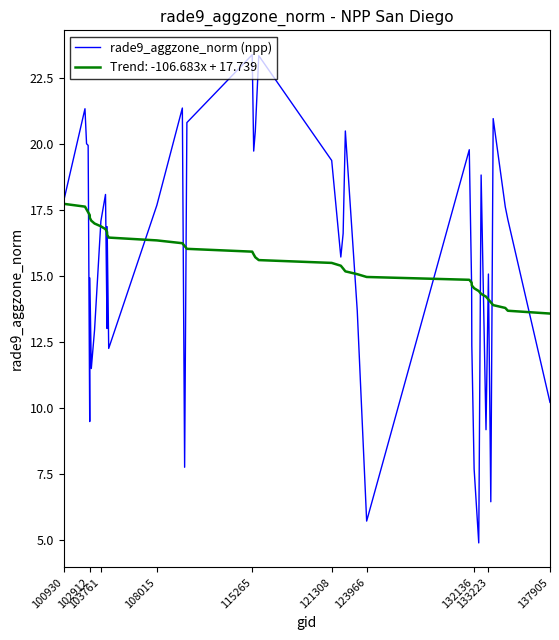

Rank the series by their maximum value, from lowest to highest.

Trend: -106.683x + 17.739, rade9_aggzone_norm (npp)